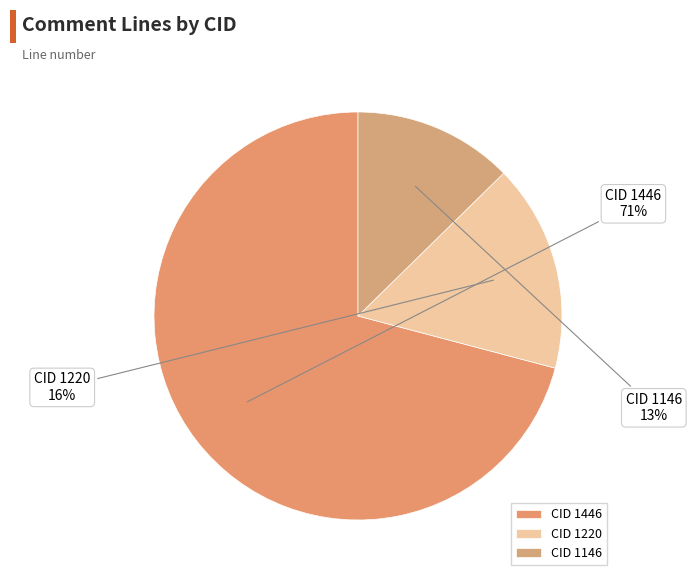

How many slices are in this pie chart?

3